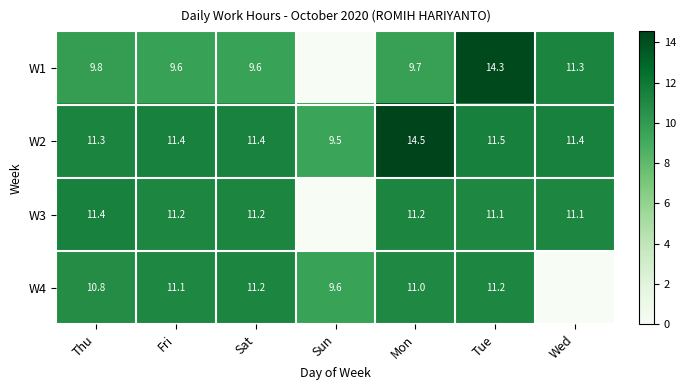

What is the difference between the W2 values at Sun and Tue?

2.0